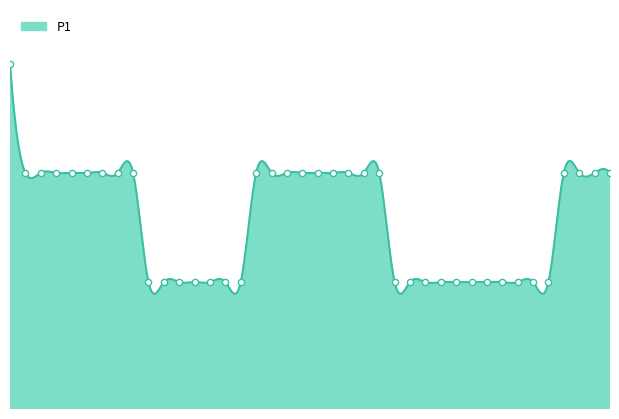

Between 00:28 and 00:41, which is larger?

00:41